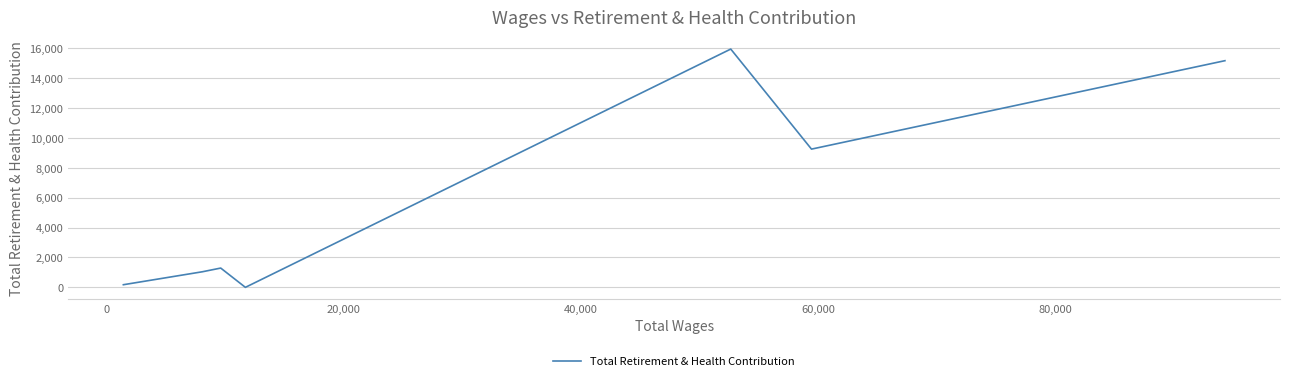

True or false: the data has more than 1 interior local peaks.

True